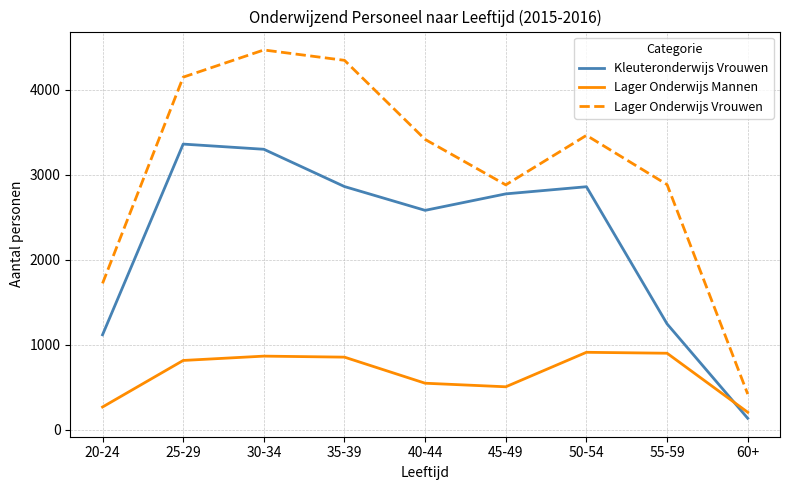

At how many categories does at least one series exceed 3717?

3